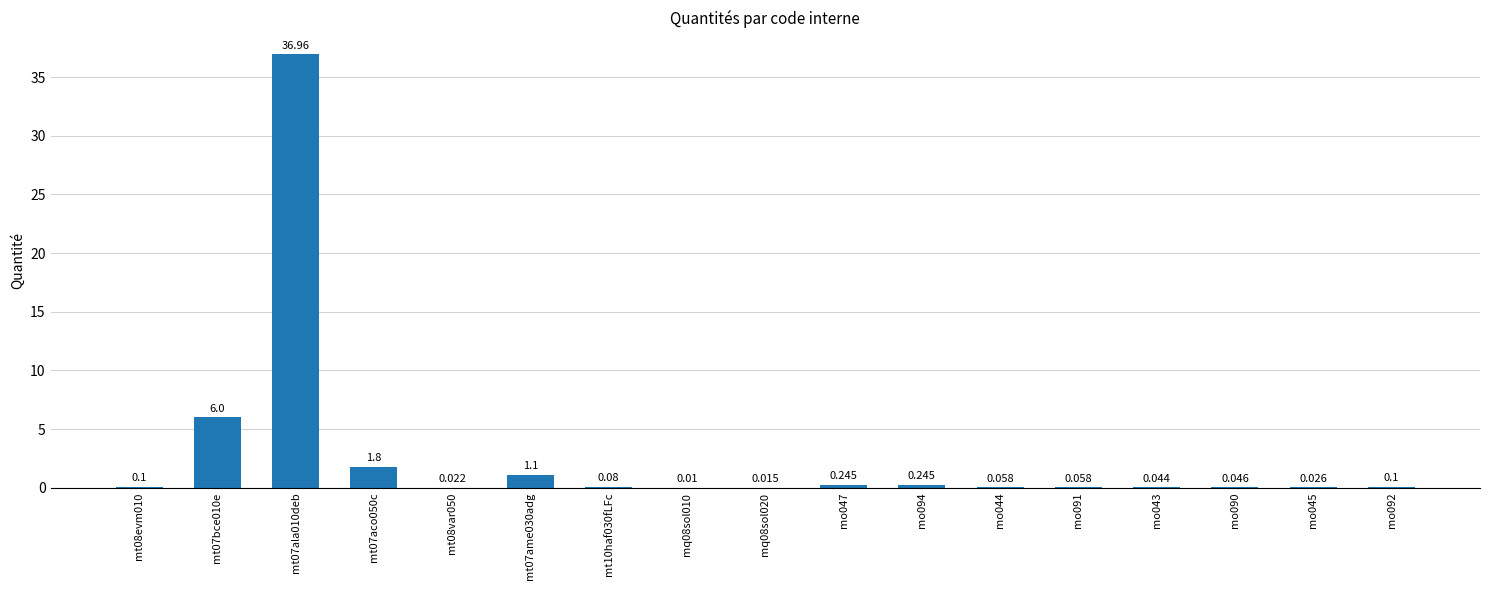

The value at mo090 is 0.0. True or false?

True